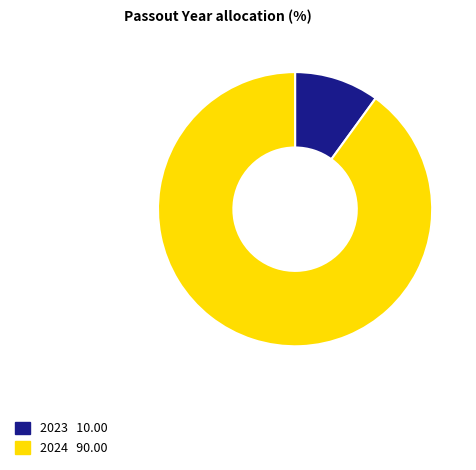

Is there any slice that represents more than half of the pie?

Yes